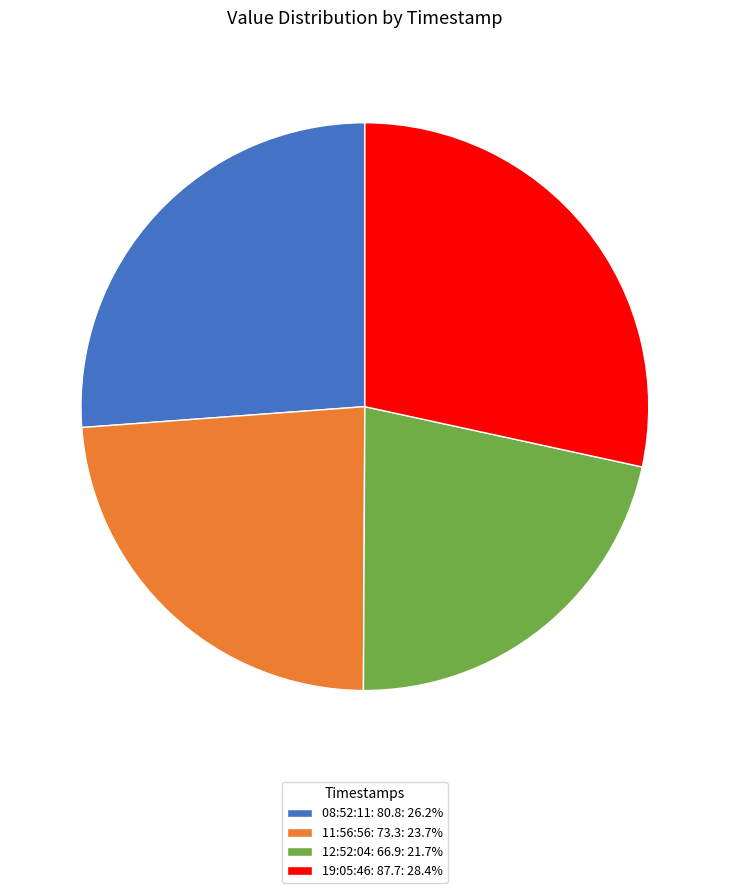

Approximately how many times larger is the value at 12:52:04: 66.9: 21.7% compared to 19:05:46: 87.7: 28.4%?

0.8